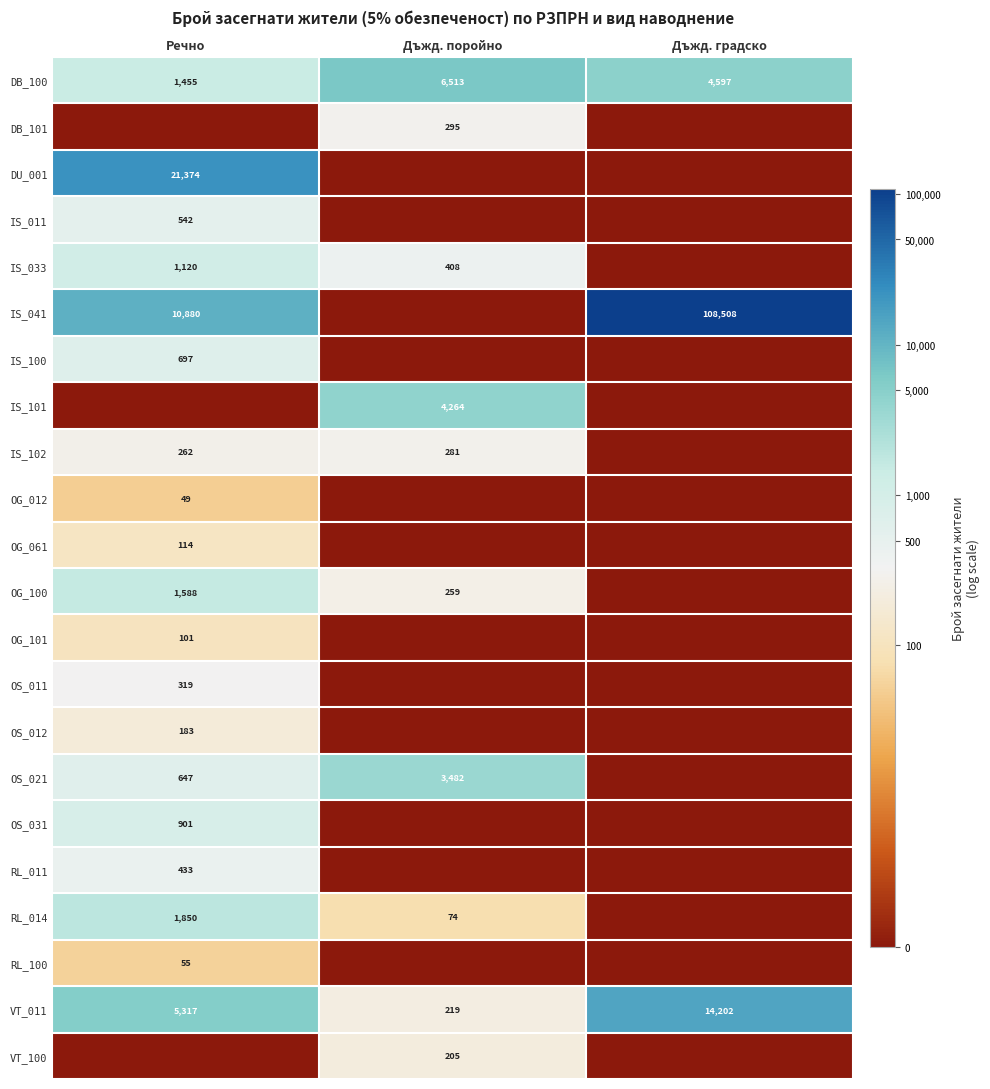

The value of OS_021 at Дъжд. поройно is 777. True or false?

False